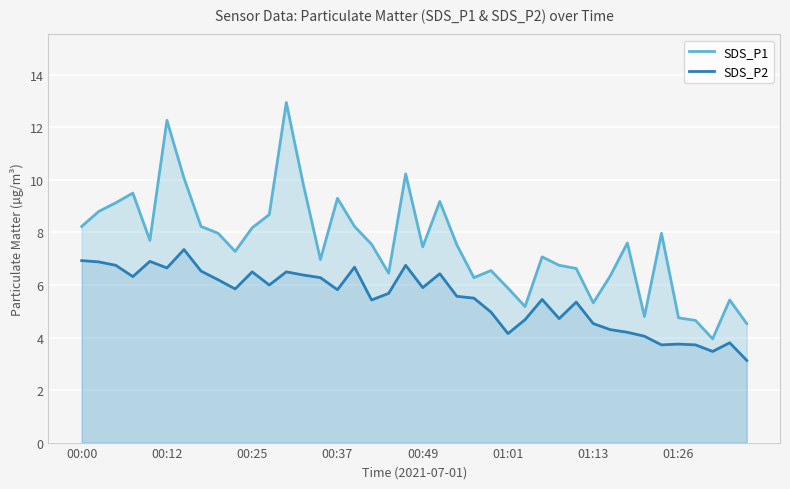

Does the chart display data point markers on the line(s)?

No